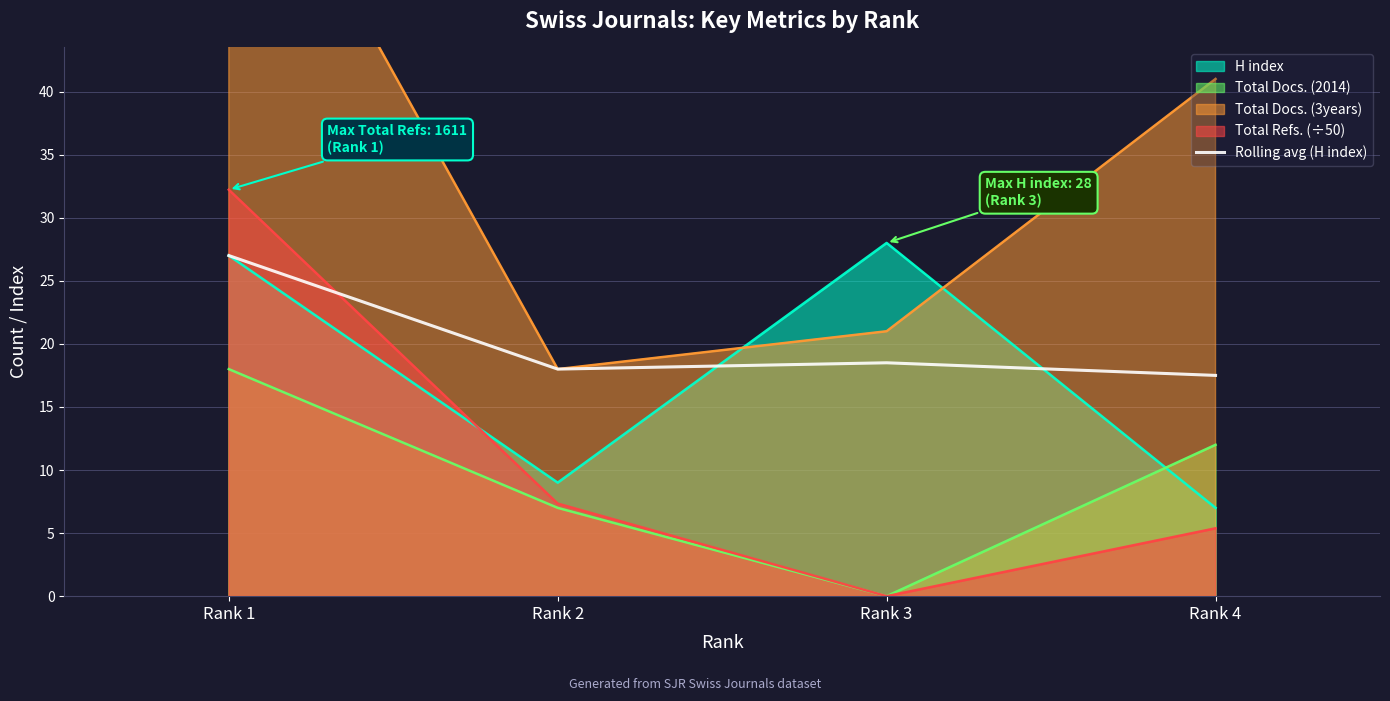

True or false: Total Docs. (2014) and Rolling avg (H index) intersect in this chart.

False